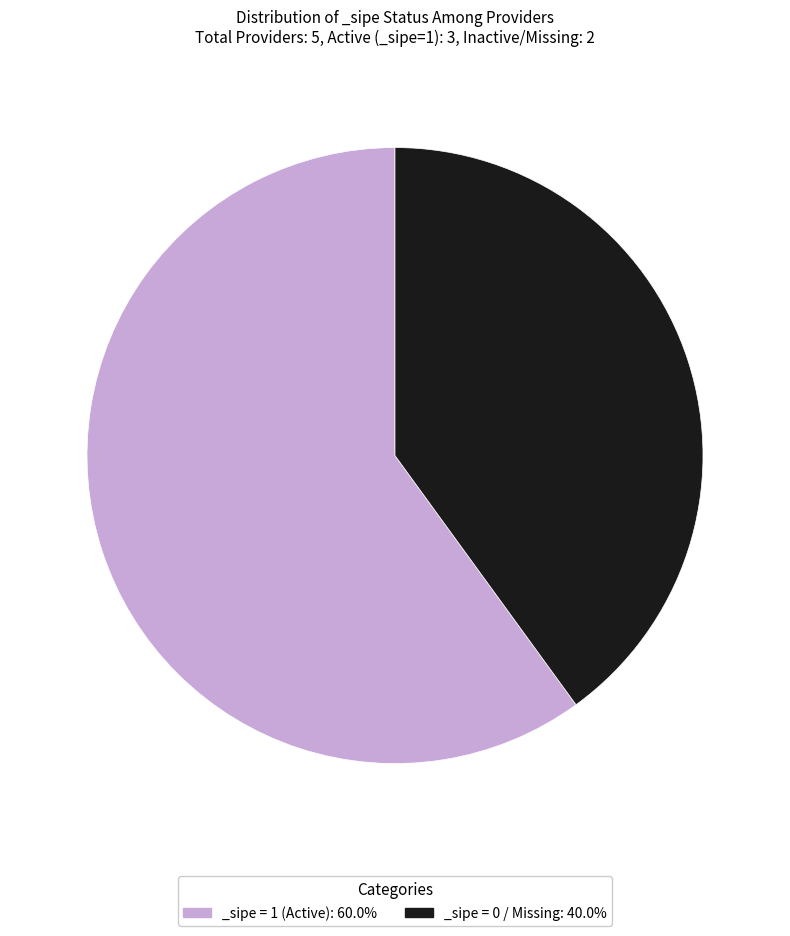

What is the ratio of the value at _sipe = 1 (Active): 60.0% to the value at _sipe = 0 / Missing: 40.0%?

1.5